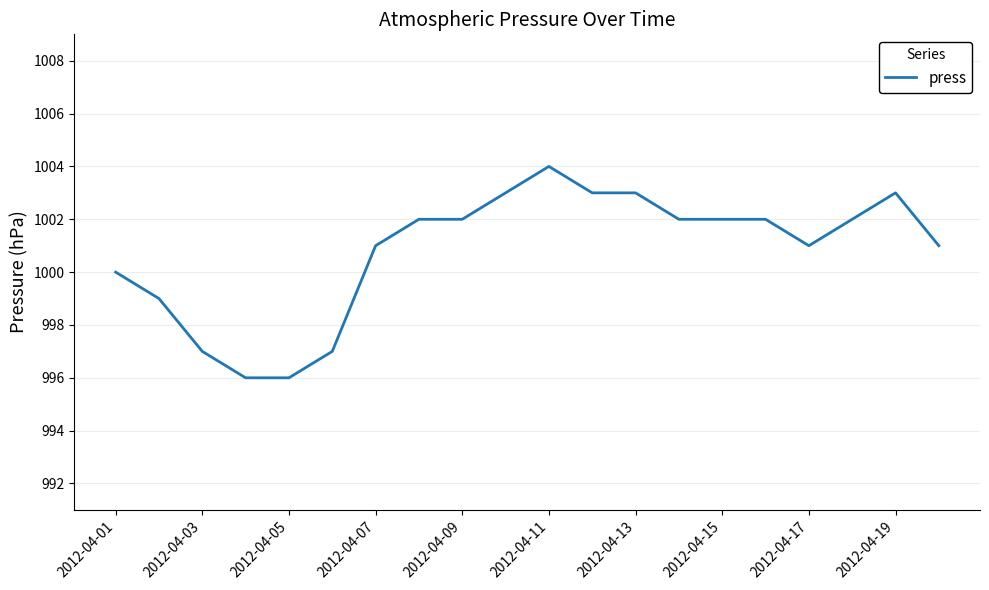

What is the minimum value shown in the chart?

996